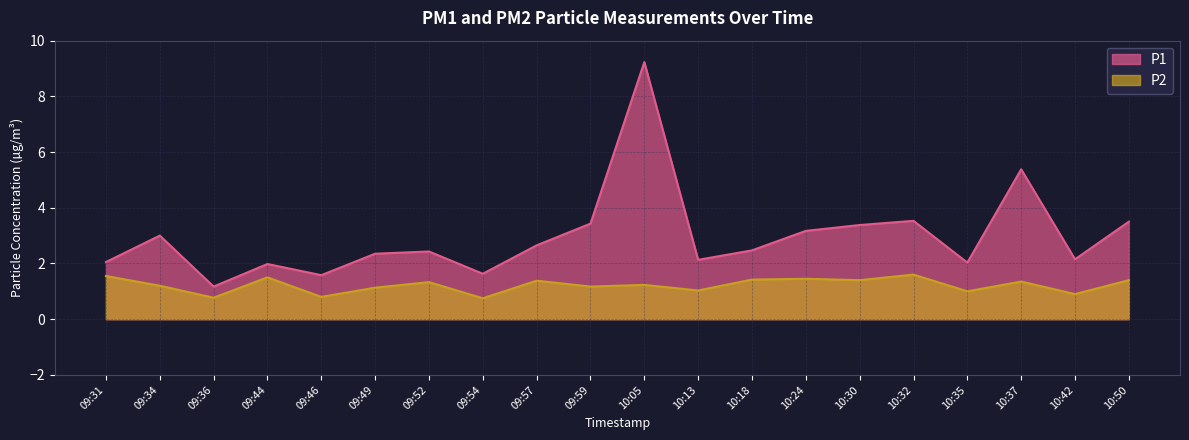

At which label does P2 first exceed 1?

09:31